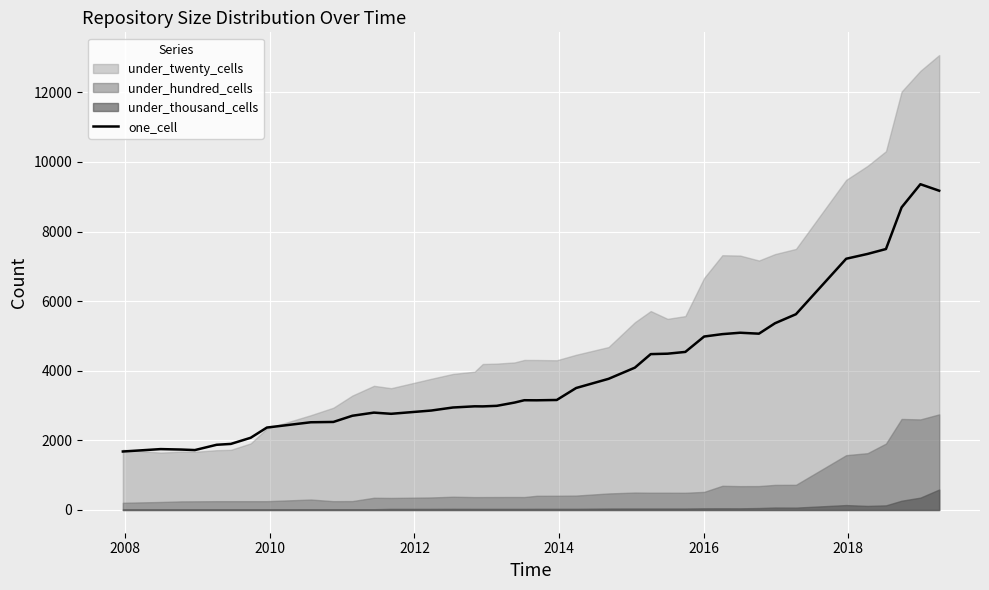

What is the highest value of the one_cell series?

9359